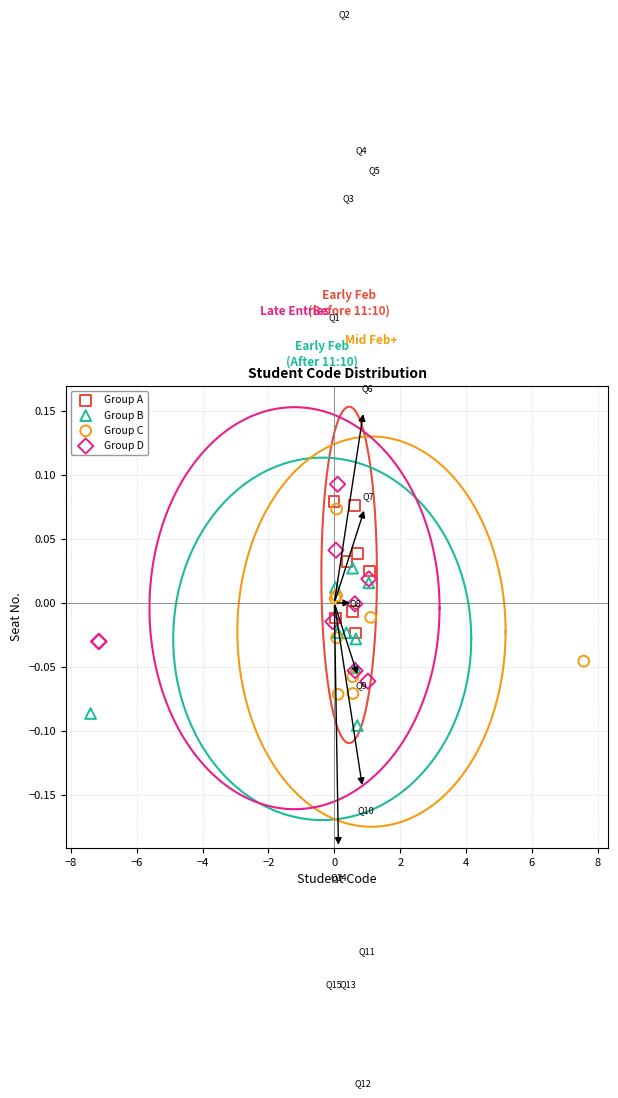

Which series contains the lowest Y value?

Group B